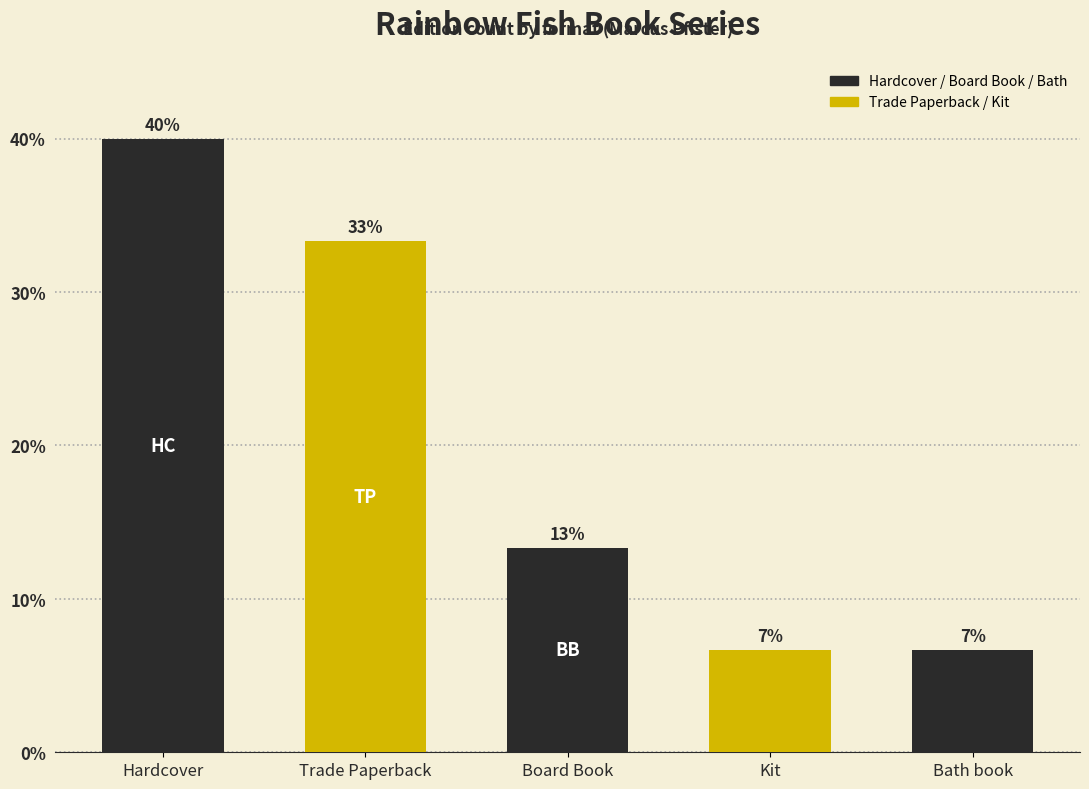

What is the smallest value displayed?

6.7